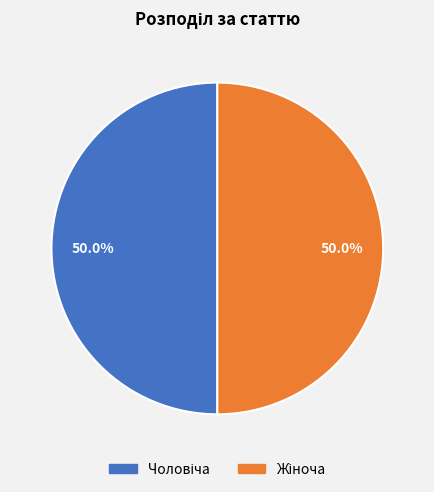

To the nearest percent, what is the combined percentage of Жіноча and Чоловіча?

100%